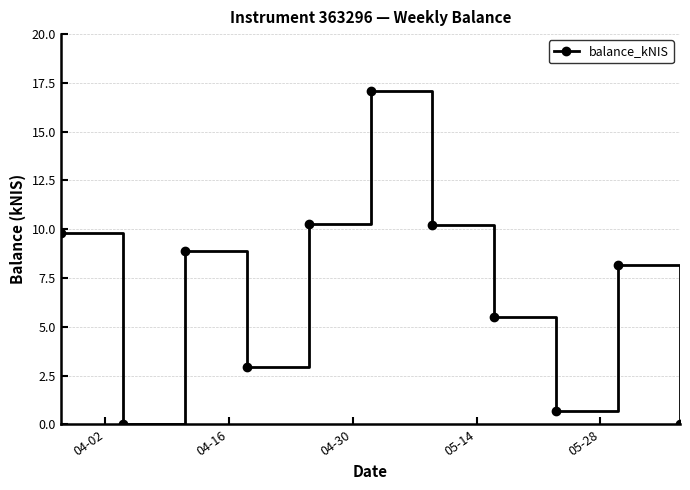

How many values exceed 8?

6